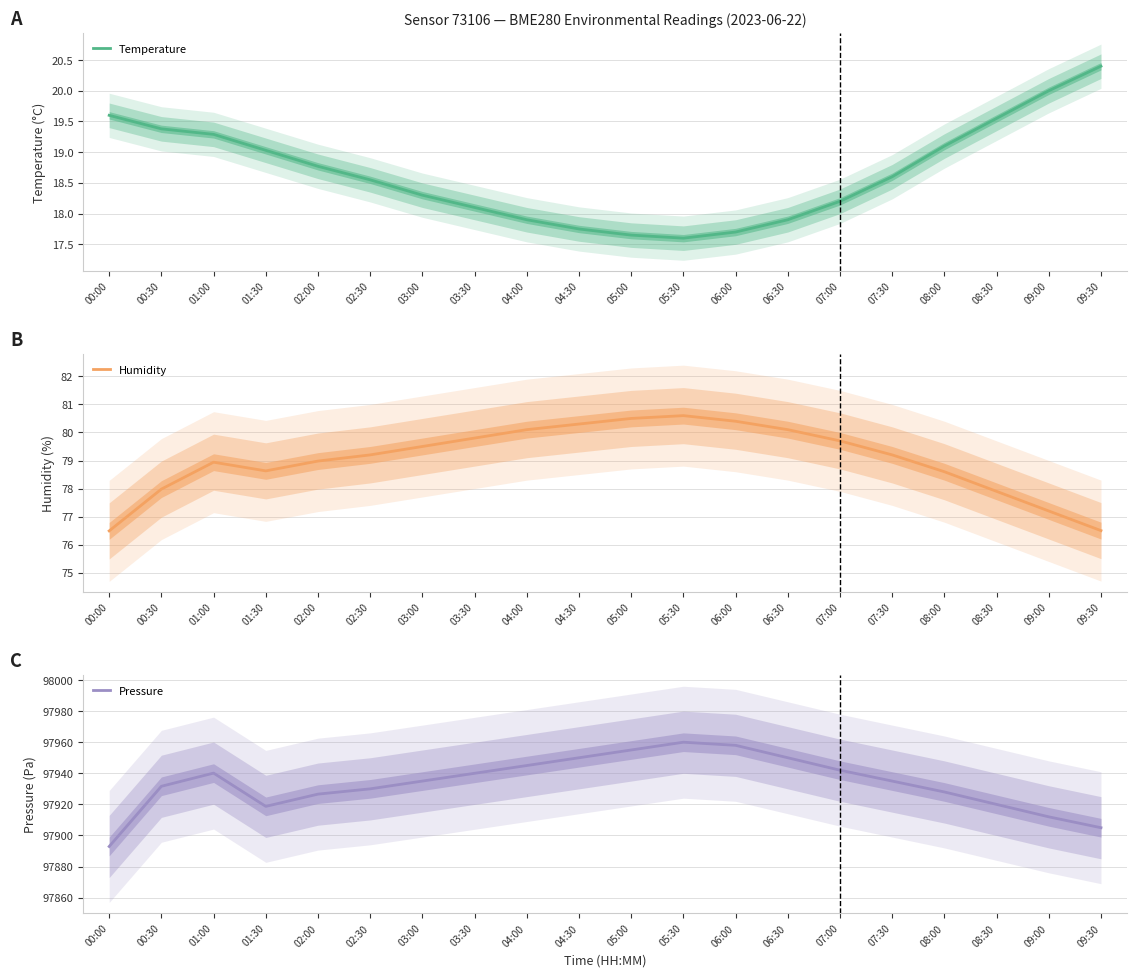

Reading left to right, what are all the values shown in this chart?

Temperature: 19.6	19.4	19.3	19.0	18.8	18.6	18.3	18.1	17.9	17.8	17.6	17.6	17.7	17.9	18.2	18.6	19.1	19.6	20.0	20.4
Humidity: 76.5	78.0	78.9	78.6	79.0	79.2	79.5	79.8	80.1	80.3	80.5	80.6	80.4	80.1	79.7	79.2	78.6	77.9	77.2	76.5
Pressure: 97892.9	97931.6	97940.1	97918.7	97926.6	97930.0	97935.0	97940.0	97945.0	97950.0	97955.0	97960.0	97958.0	97950.0	97942.0	97935.0	97928.0	97920.0	97912.0	97905.0